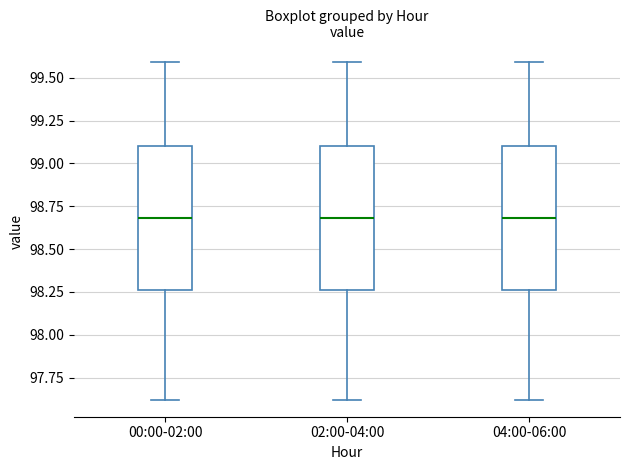

Where does the median line of the box for 04:00-06:00 sit on the y-axis? The values are not printed on the chart, so give them approximately, as read against the axis.

98.70